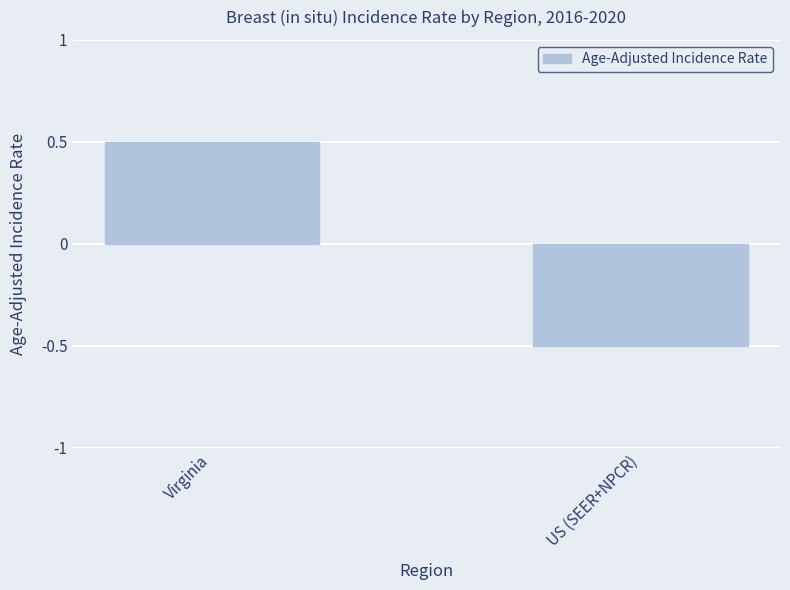

Which label corresponds to the largest value in the chart?

Virginia